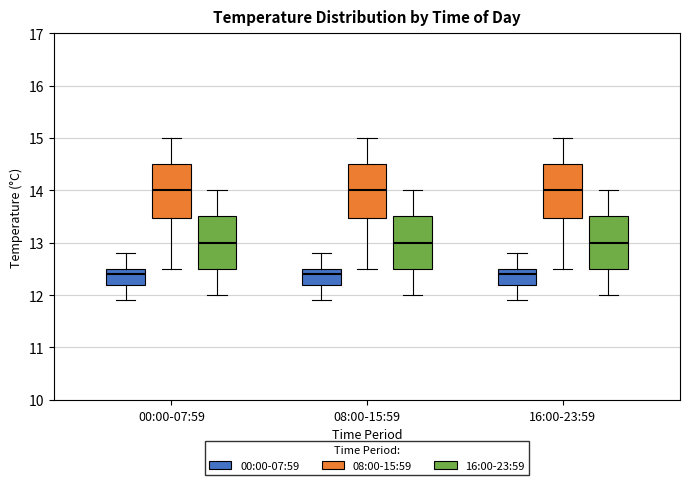

Reading left to right, transcribe this box plot: for each box, give where its median line is, the range the box spans, and where its two whiskers end, as read against the y-axis. The values are not printed on the chart, so give them approximately, as read against the axis.

00:00-07:59 (00:00-07:59): median 12.4, box 12.2 to 12.5, whiskers 11.9 to 12.8
00:00-07:59 (08:00-15:59): median 14.0, box 13.5 to 14.5, whiskers 12.5 to 15.0
00:00-07:59 (16:00-23:59): median 13.0, box 12.5 to 13.5, whiskers 12.0 to 14.0
08:00-15:59 (00:00-07:59): median 12.4, box 12.2 to 12.5, whiskers 11.9 to 12.8
08:00-15:59 (08:00-15:59): median 14.0, box 13.5 to 14.5, whiskers 12.5 to 15.0
08:00-15:59 (16:00-23:59): median 13.0, box 12.5 to 13.5, whiskers 12.0 to 14.0
16:00-23:59 (00:00-07:59): median 12.4, box 12.2 to 12.5, whiskers 11.9 to 12.8
16:00-23:59 (08:00-15:59): median 14.0, box 13.5 to 14.5, whiskers 12.5 to 15.0
16:00-23:59 (16:00-23:59): median 13.0, box 12.5 to 13.5, whiskers 12.0 to 14.0